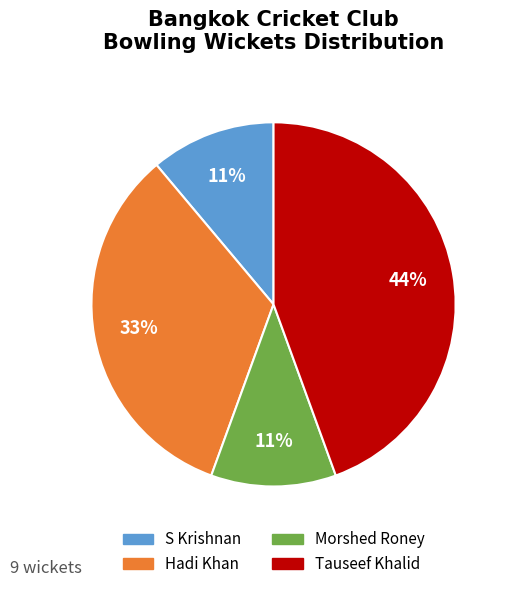

Do Hadi Khan and Tauseef Khalid together represent more than half of the pie?

Yes